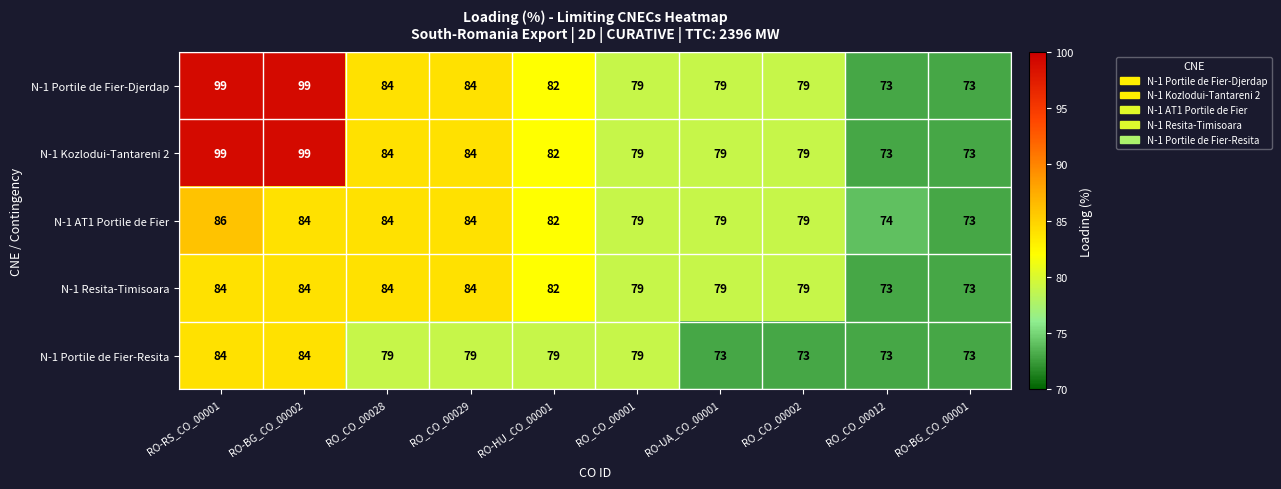

How many N-1 AT1 Portile de Fier values are between 79 and 84?

7